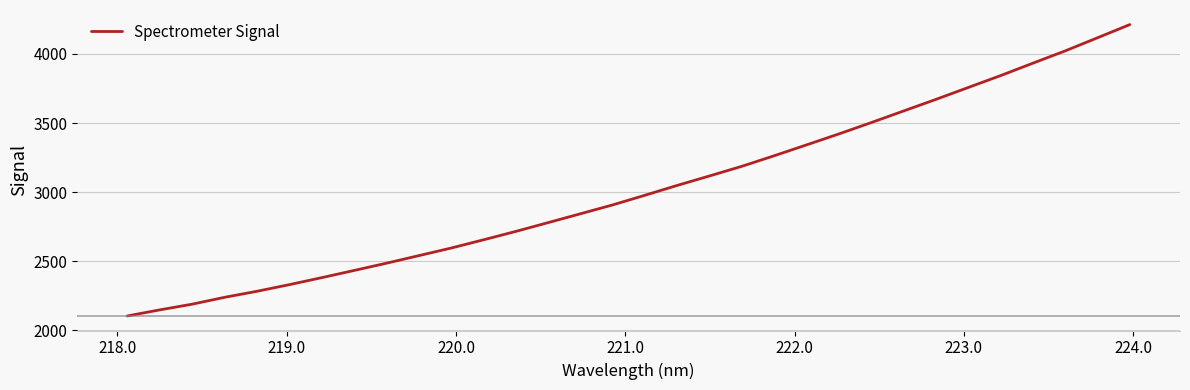

What is the minimum value shown in the chart?

2104.4